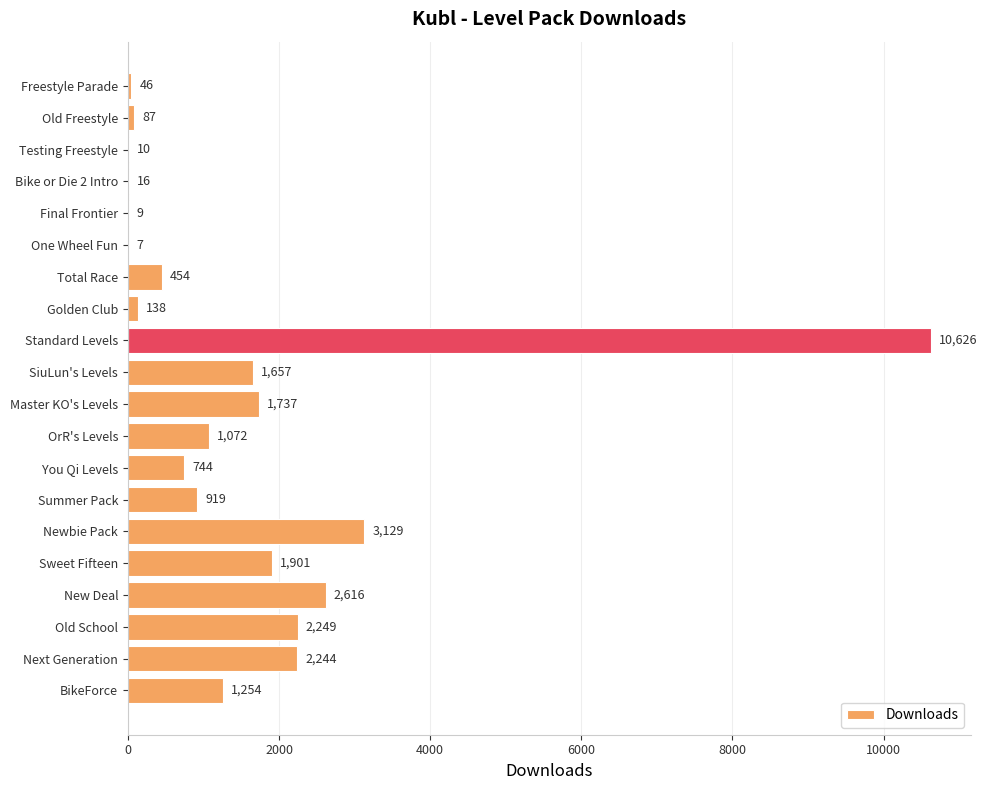

Reading top to bottom, transcribe all the data shown in this chart.

Freestyle Parade=46	Old Freestyle=87	Testing Freestyle=10	Bike or Die 2 Intro=16	Final Frontier=9	One Wheel Fun=7	Total Race=454	Golden Club=138	Standard Levels=10626	SiuLun's Levels=1657	Master KO's Levels=1737	OrR's Levels=1072	You Qi Levels=744	Summer Pack=919	Newbie Pack=3129	Sweet Fifteen=1901	New Deal=2616	Old School=2249	Next Generation=2244	BikeForce=1254